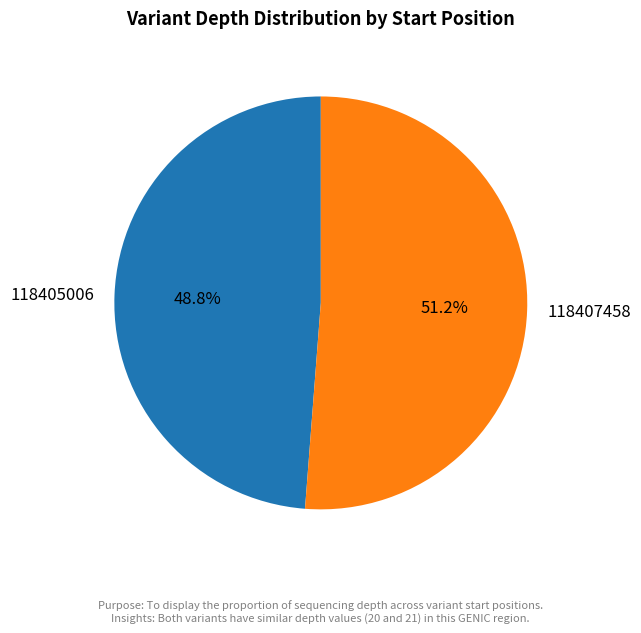

How many segments does this pie chart have?

2